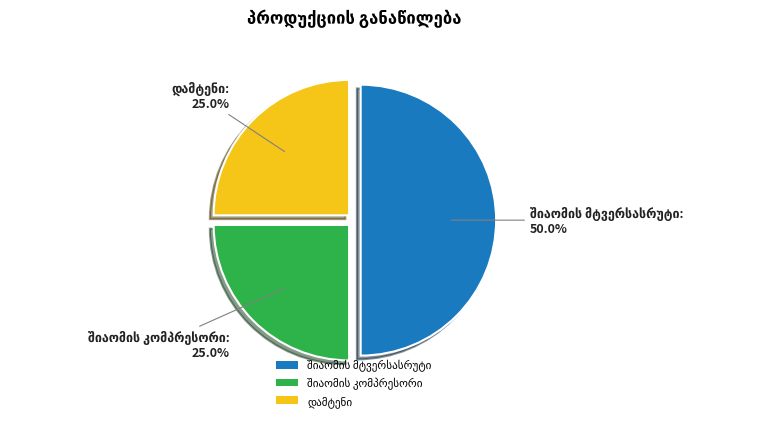

True or false: დამტენი accounts for 39% of the total.

False